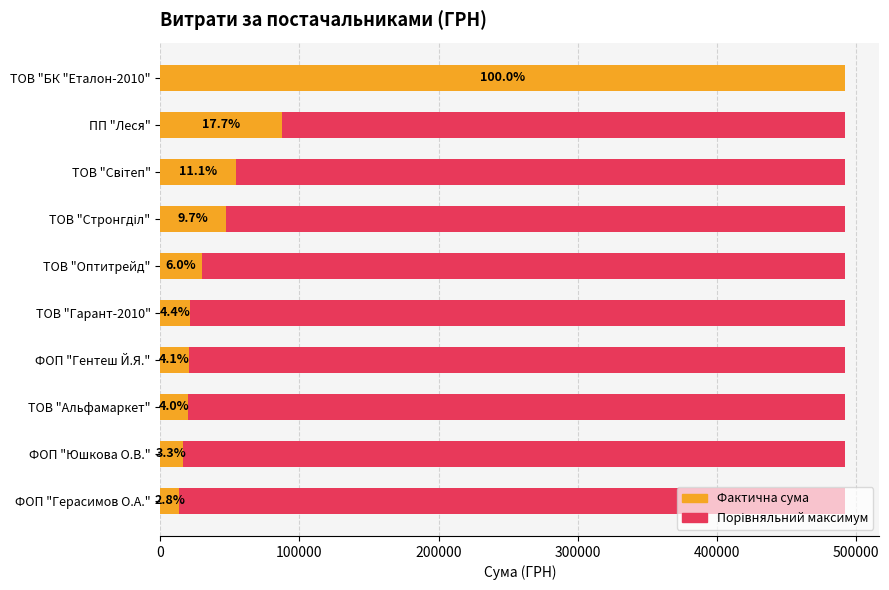

What is the sum of the Сума (ГРН) values at ТОВ "БК "Еталон-2010" and ТОВ "Стронгділ"?

539676.6